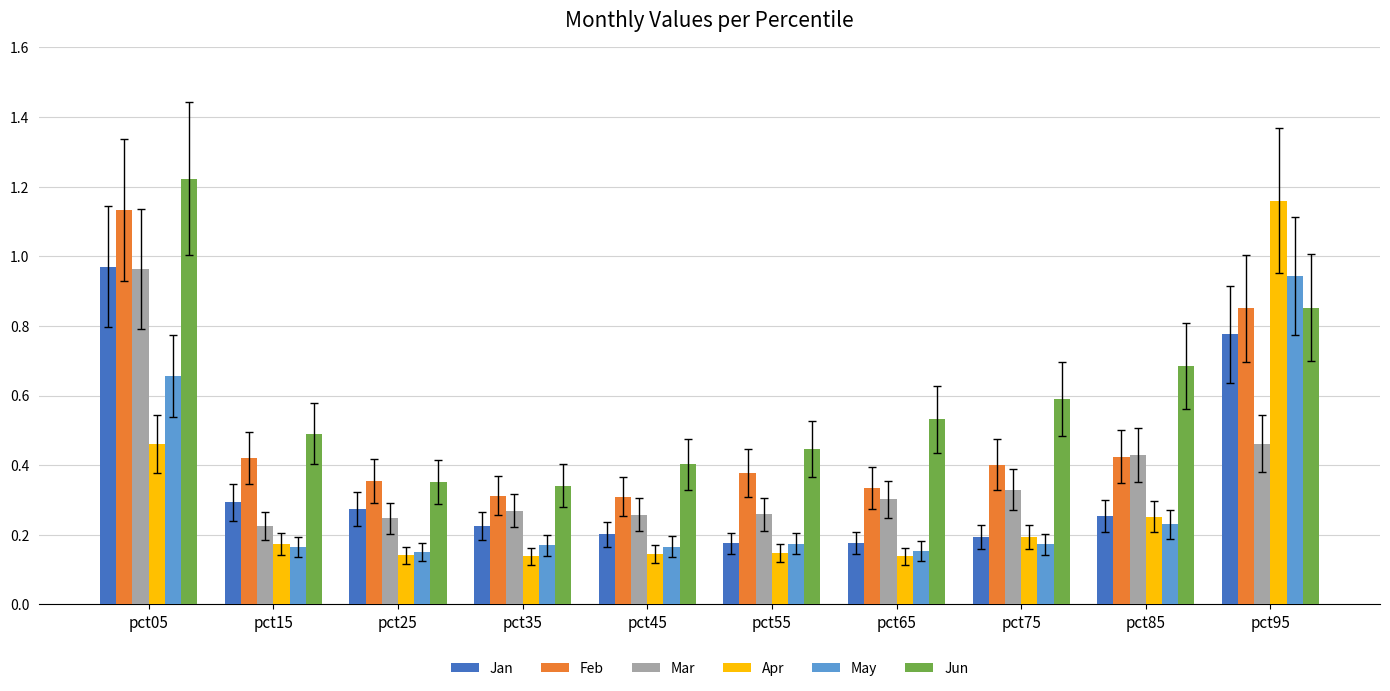

Which series has the widest spread of values?

Apr